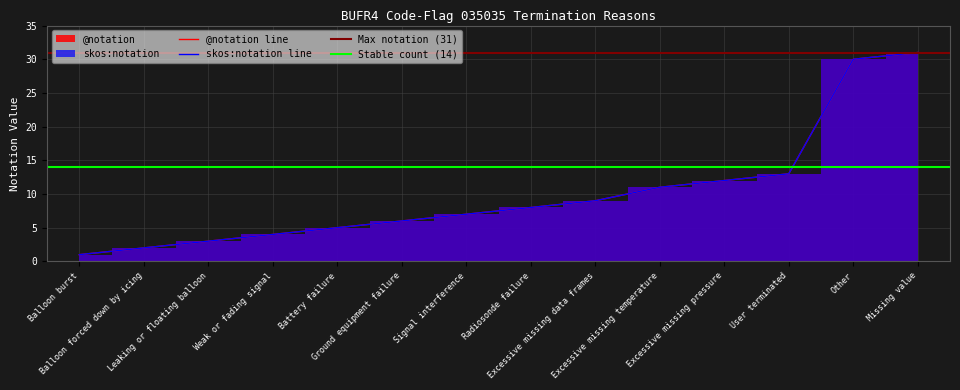

What is the label of the 14th point from the left?

Missing value